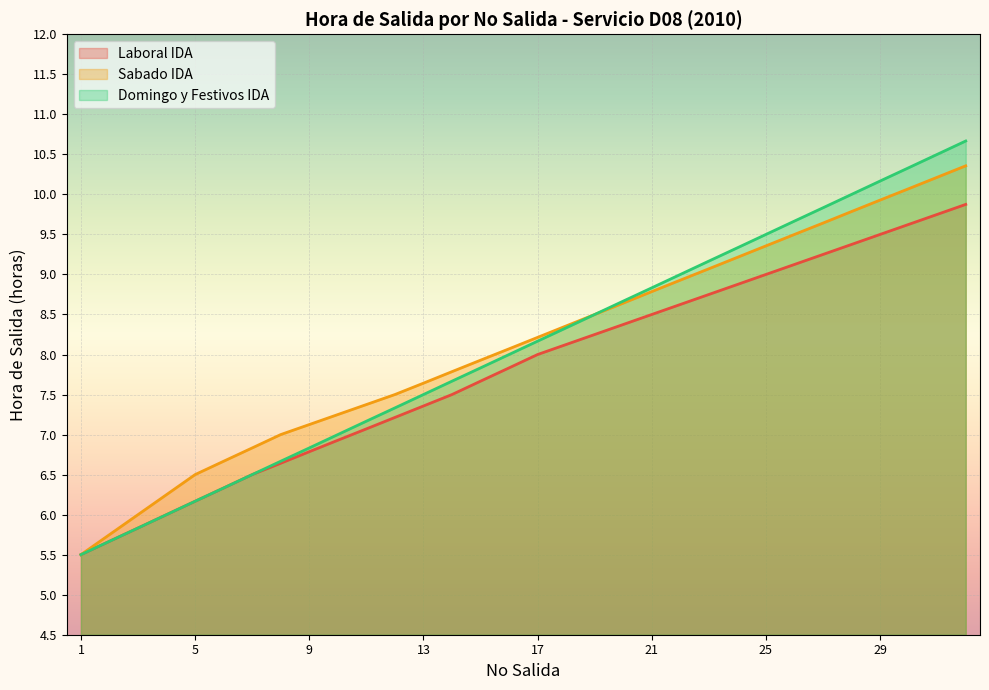

True or false: Sabado IDA and Domingo y Festivos IDA intersect in this chart.

False